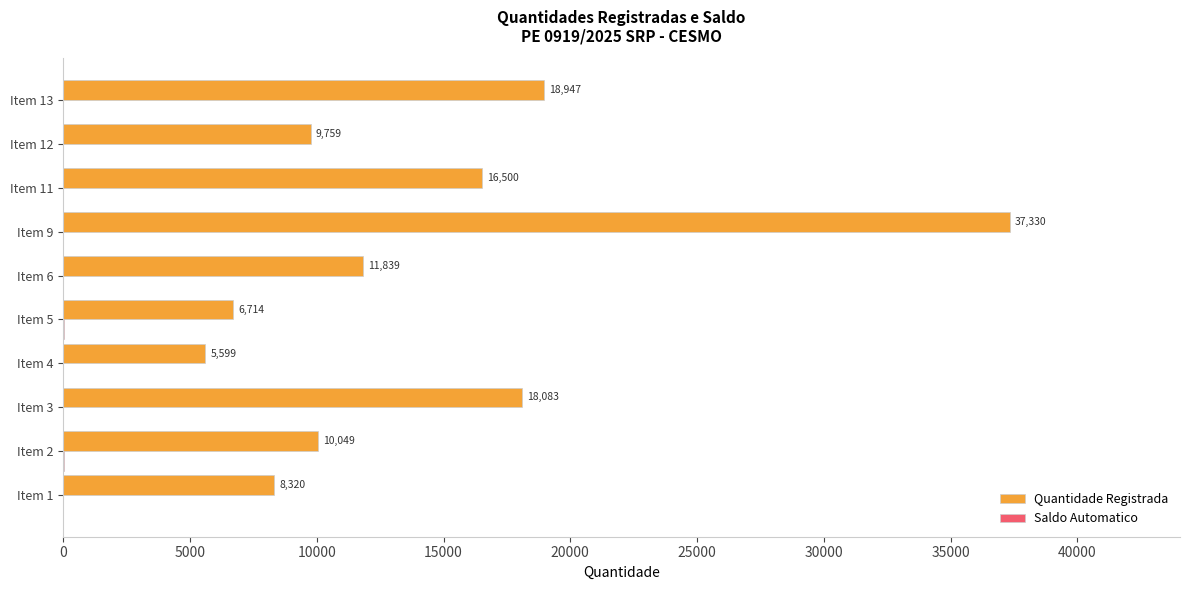

What is the sum of all Quantidade Registrada values?

143140